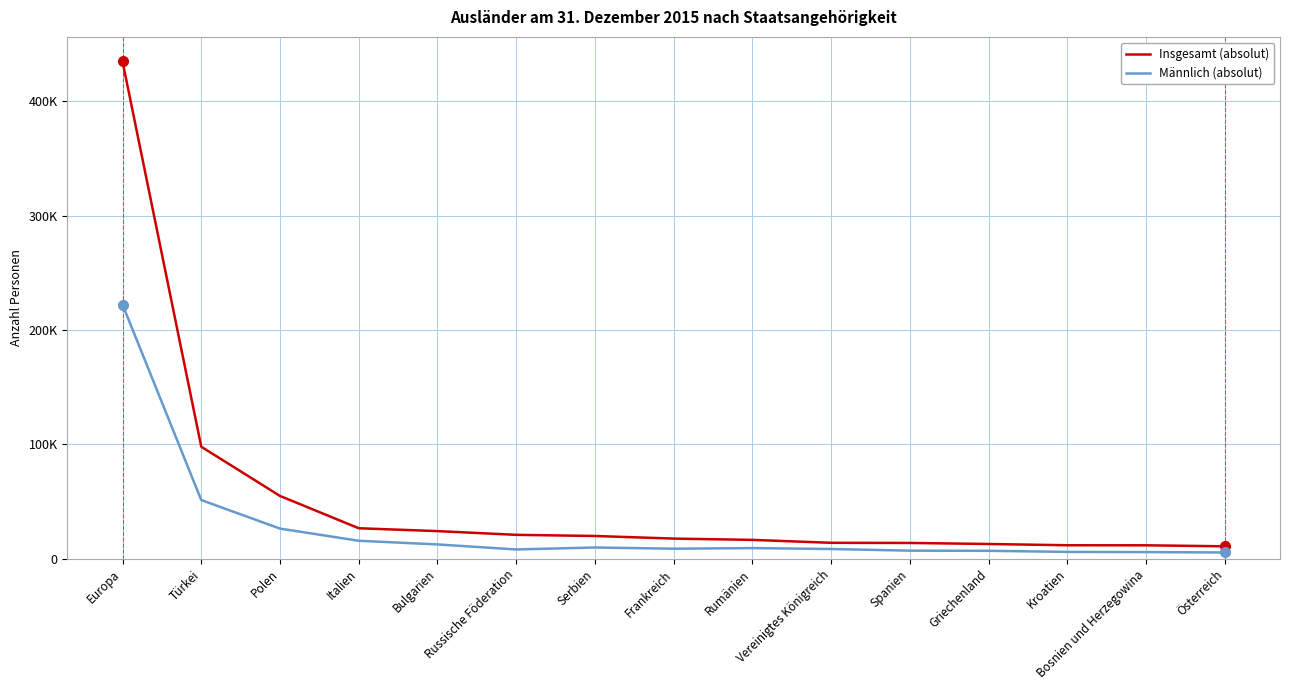

The Insgesamt (absolut) series shows 112238 at Europa. True or false?

False